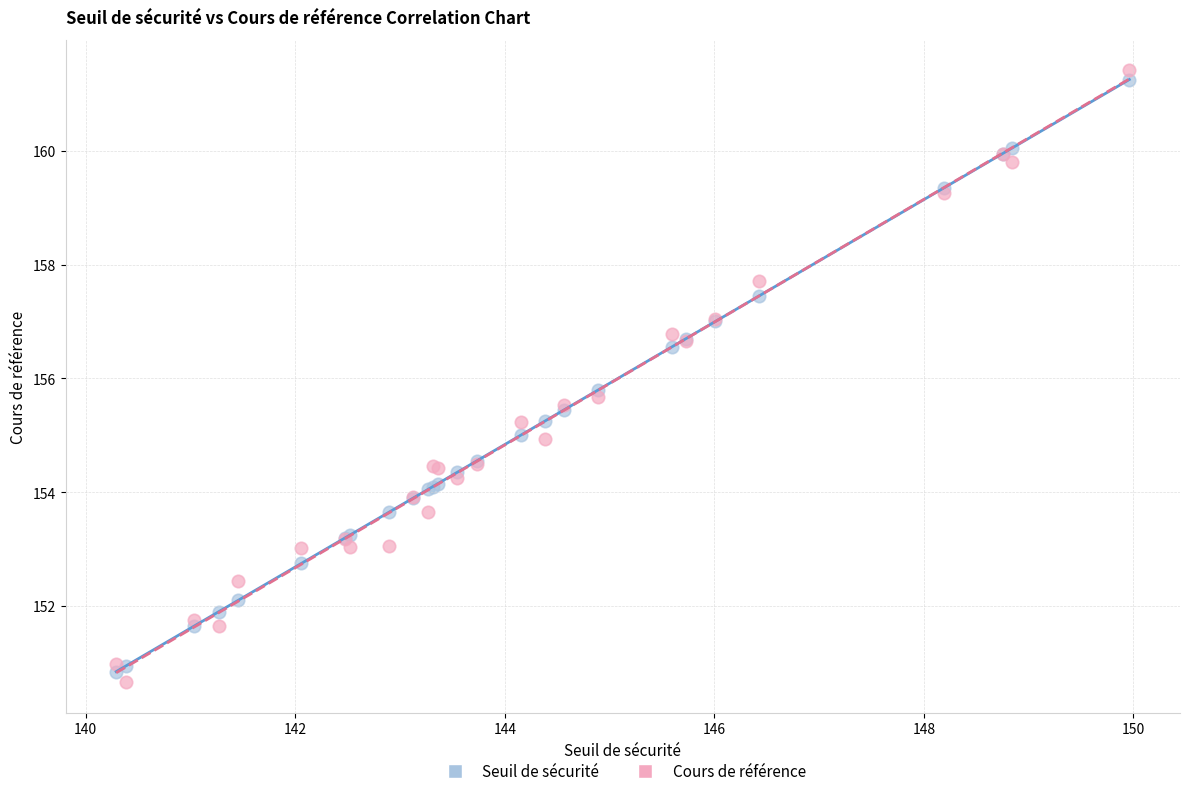

Which series reaches the maximum Y coordinate?

Cours de référence